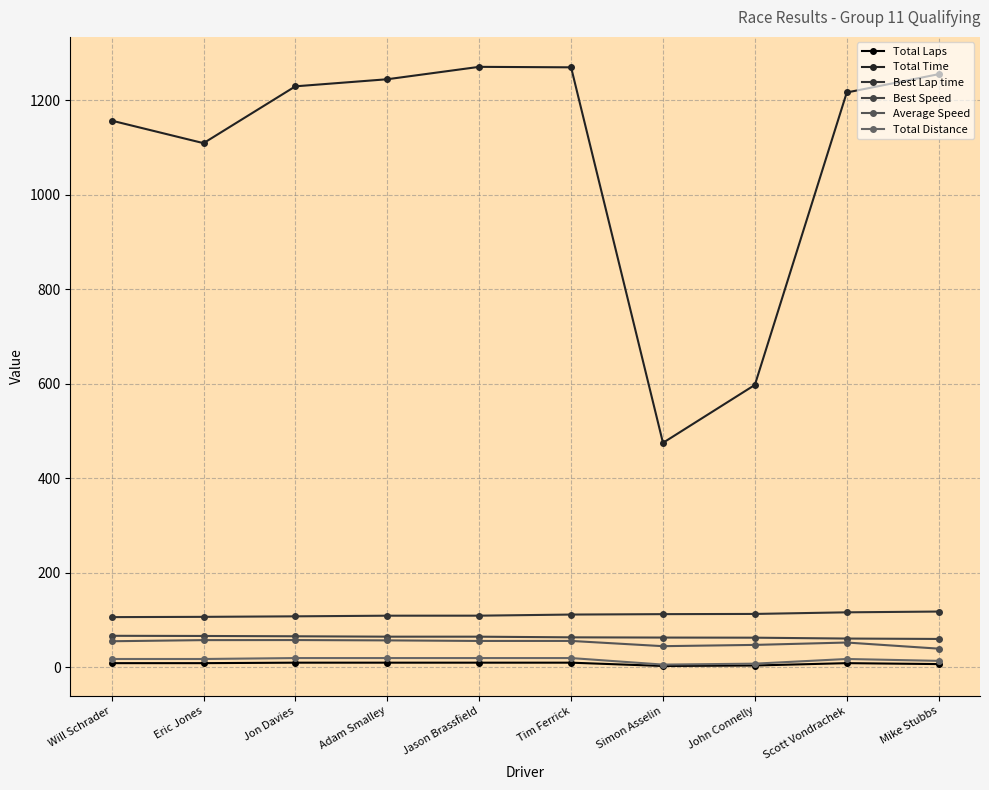

What is the sum of the Best Lap time values at Simon Asselin and Mike Stubbs?

230.9